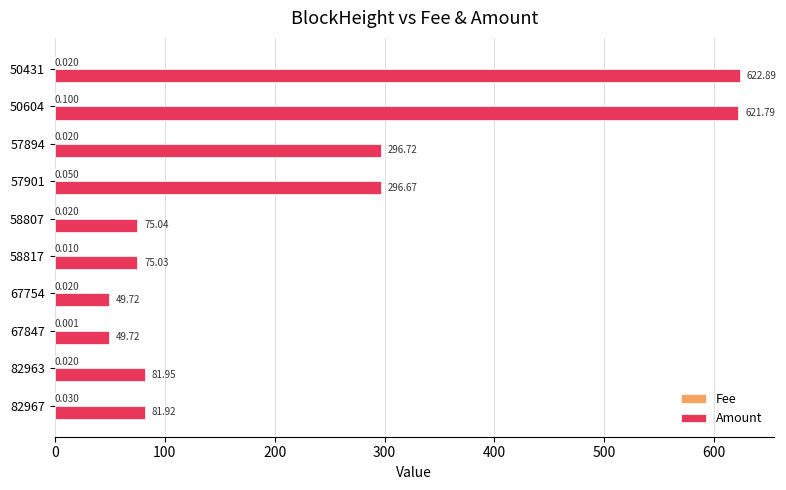

Which series changed the most between 57901 and 50604?

Amount